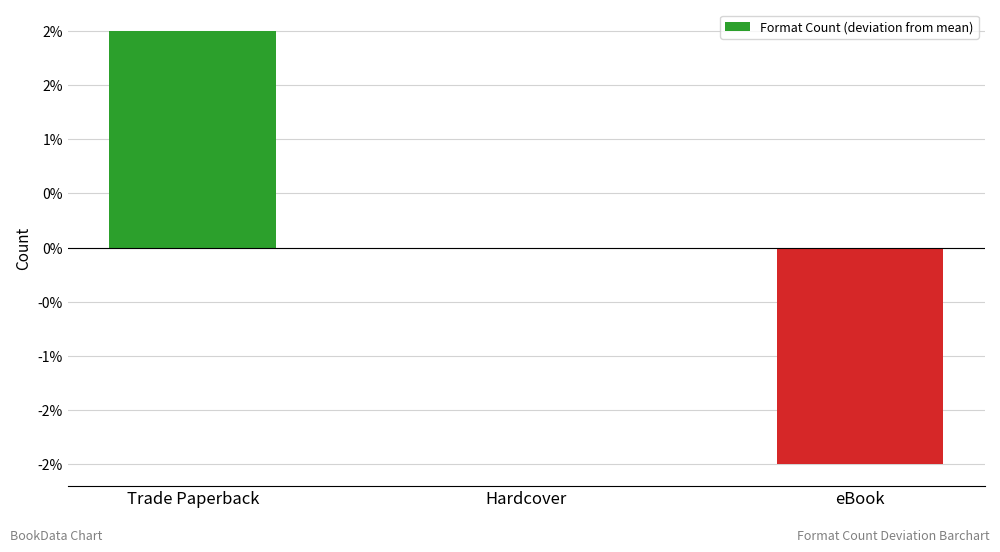

Are the bars horizontal?

No